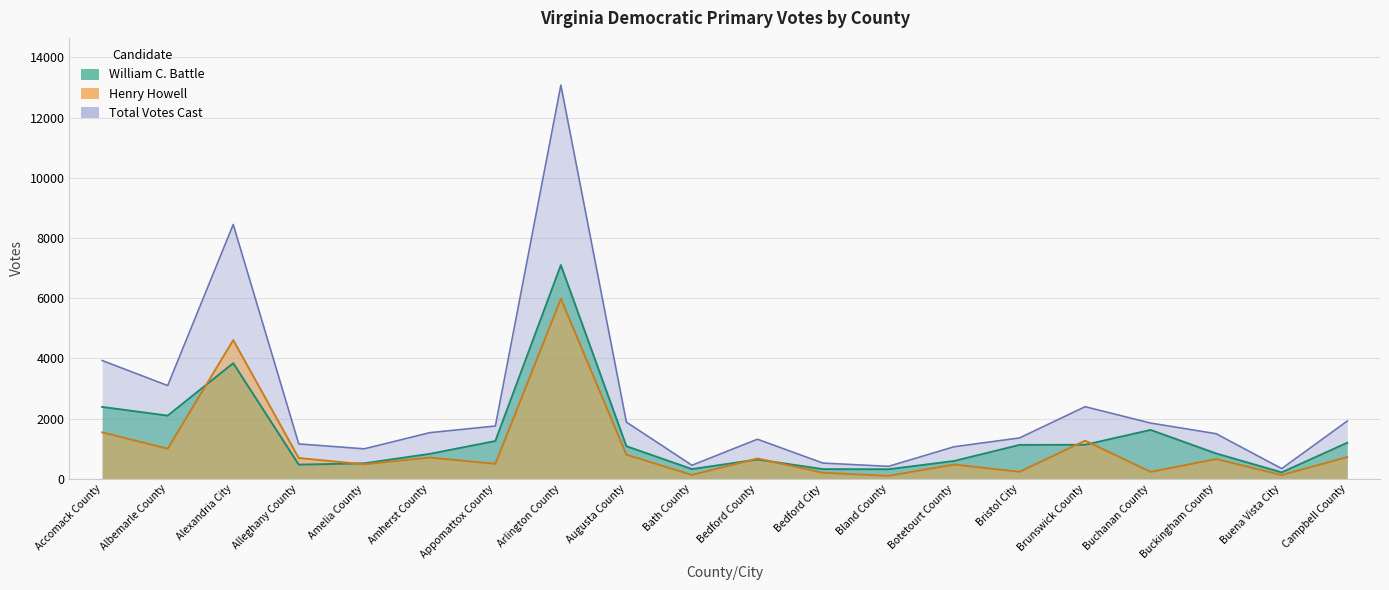

What is the average value of the Total Votes Cast series?

2450